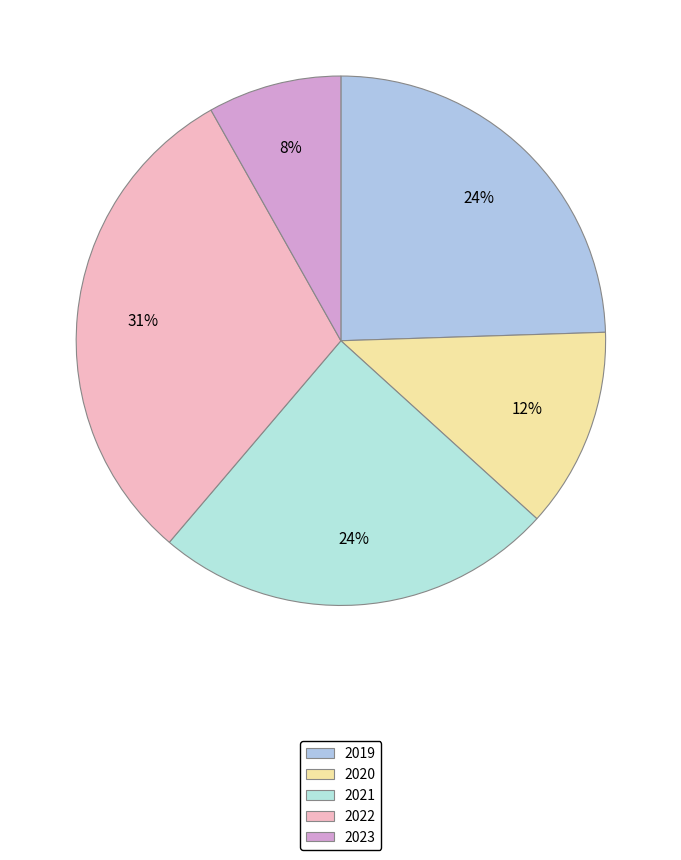

Is 2020 the majority of the pie?

No